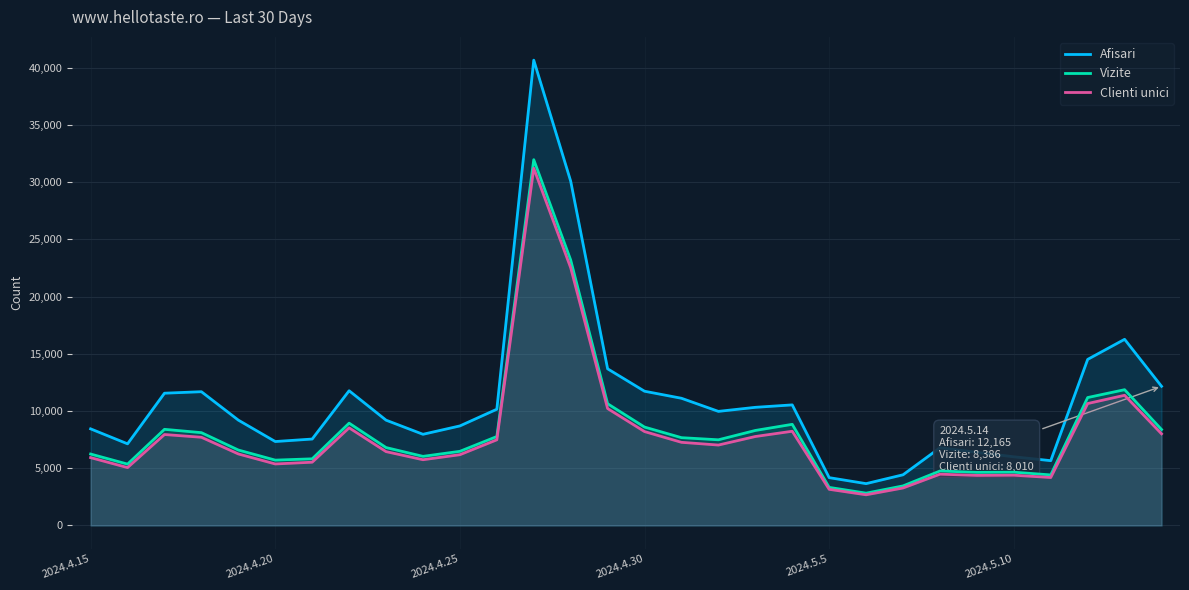

How many lines are shown in the chart?

3